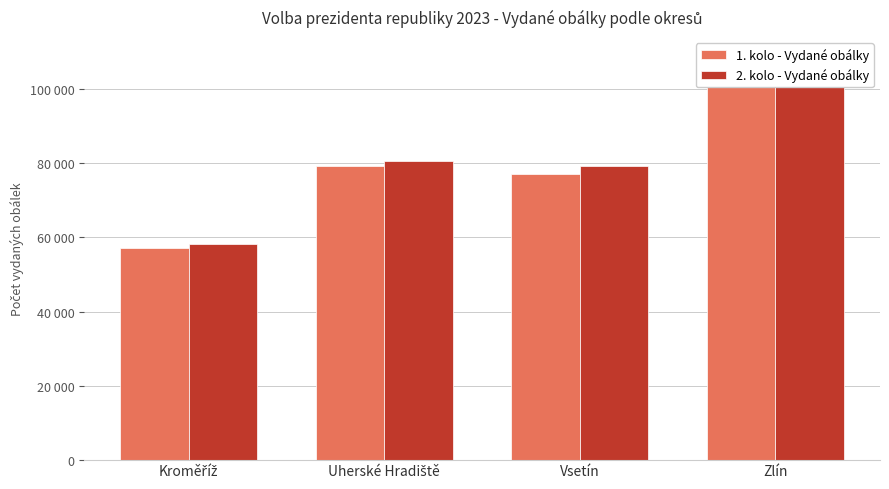

At how many categories does at least one series exceed 75771?

3